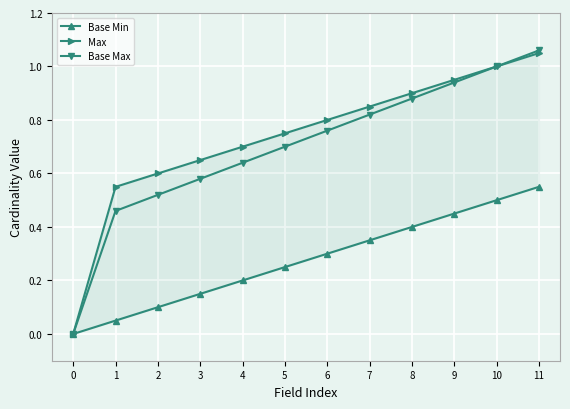

True or false: Base Min has a value of 0.1 at 6.

False